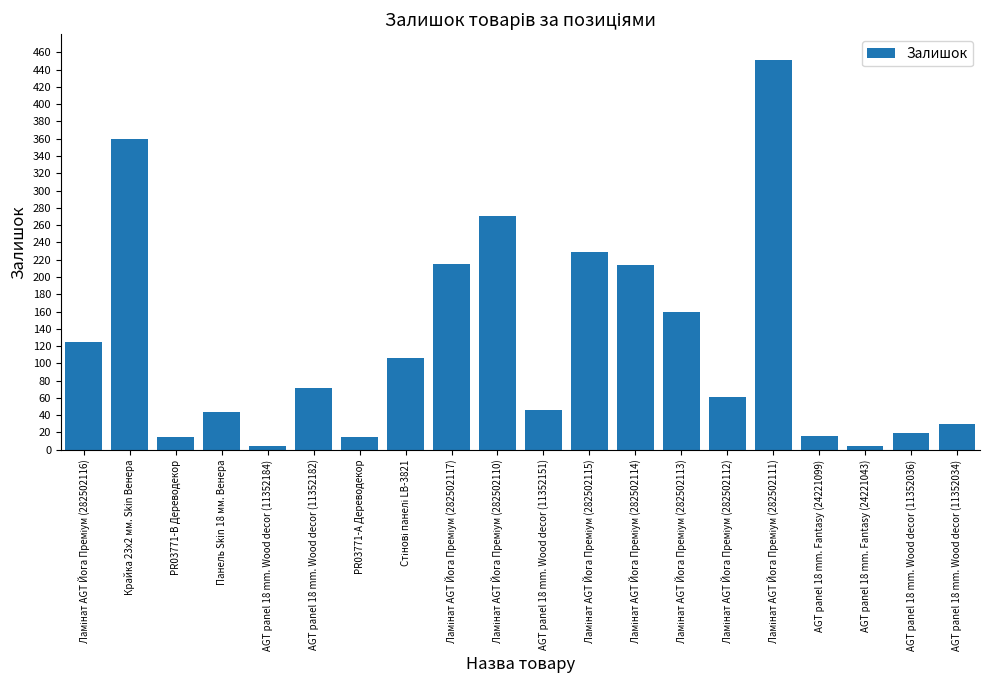

What is the ratio of the value at AGT panel 18 mm. Wood decor (11352036) to the value at Панель Skin 18 мм. Венера?

0.4